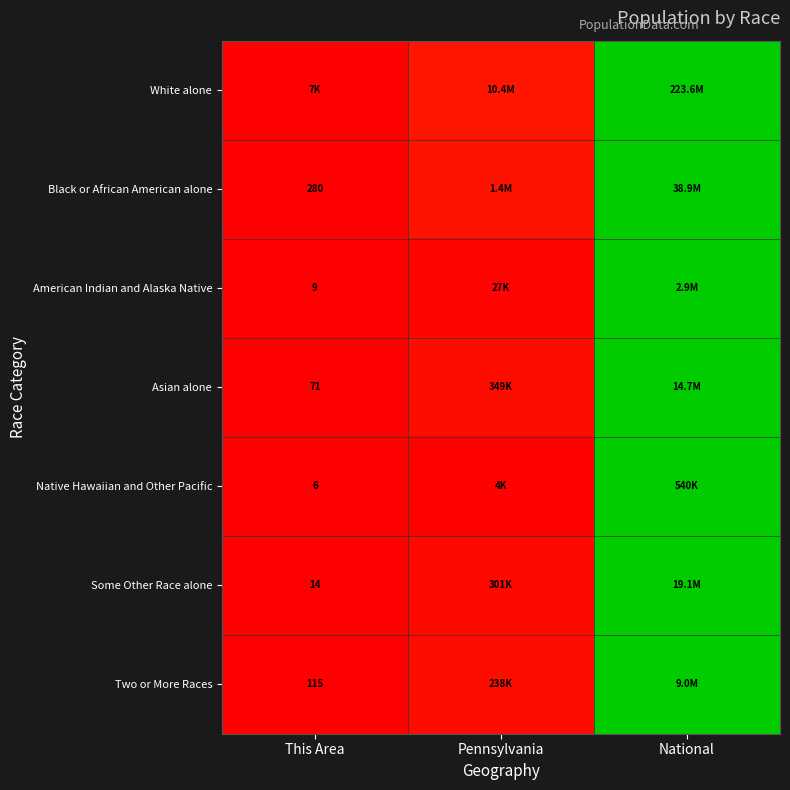

At how many categories does at least one series exceed 0?

2